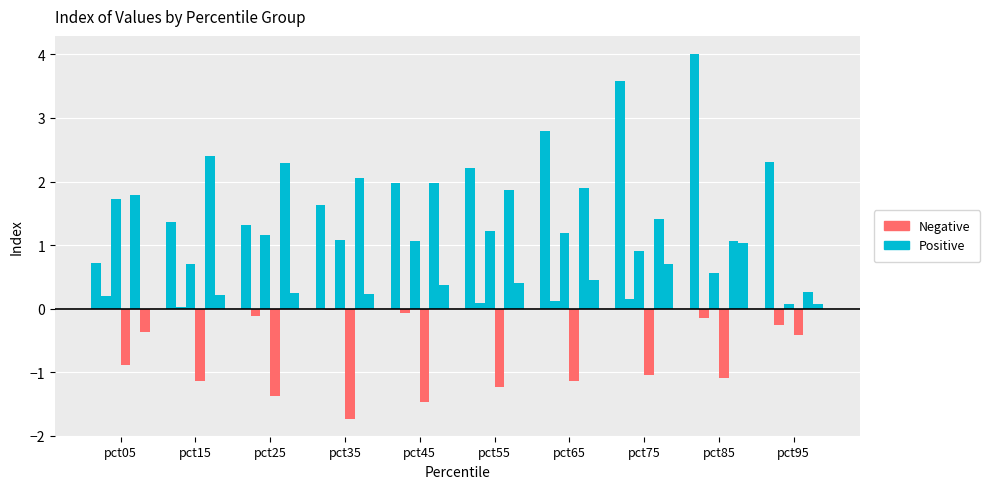

Is the value of Jan_pos at pct05 greater than the value of Jan_neg at pct05?

Yes